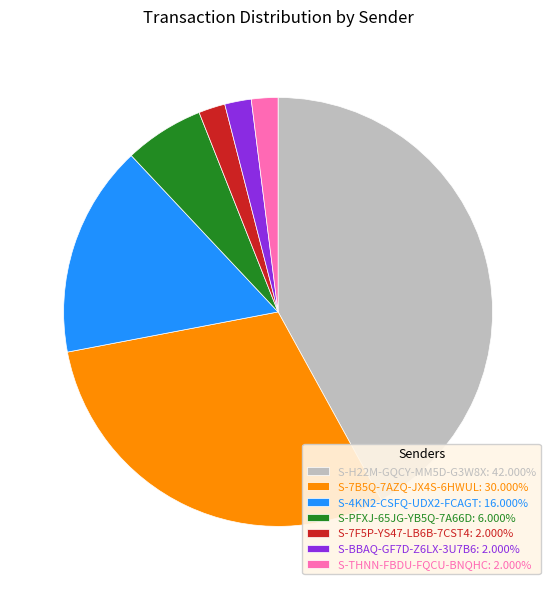

How many segments does this pie chart have?

7